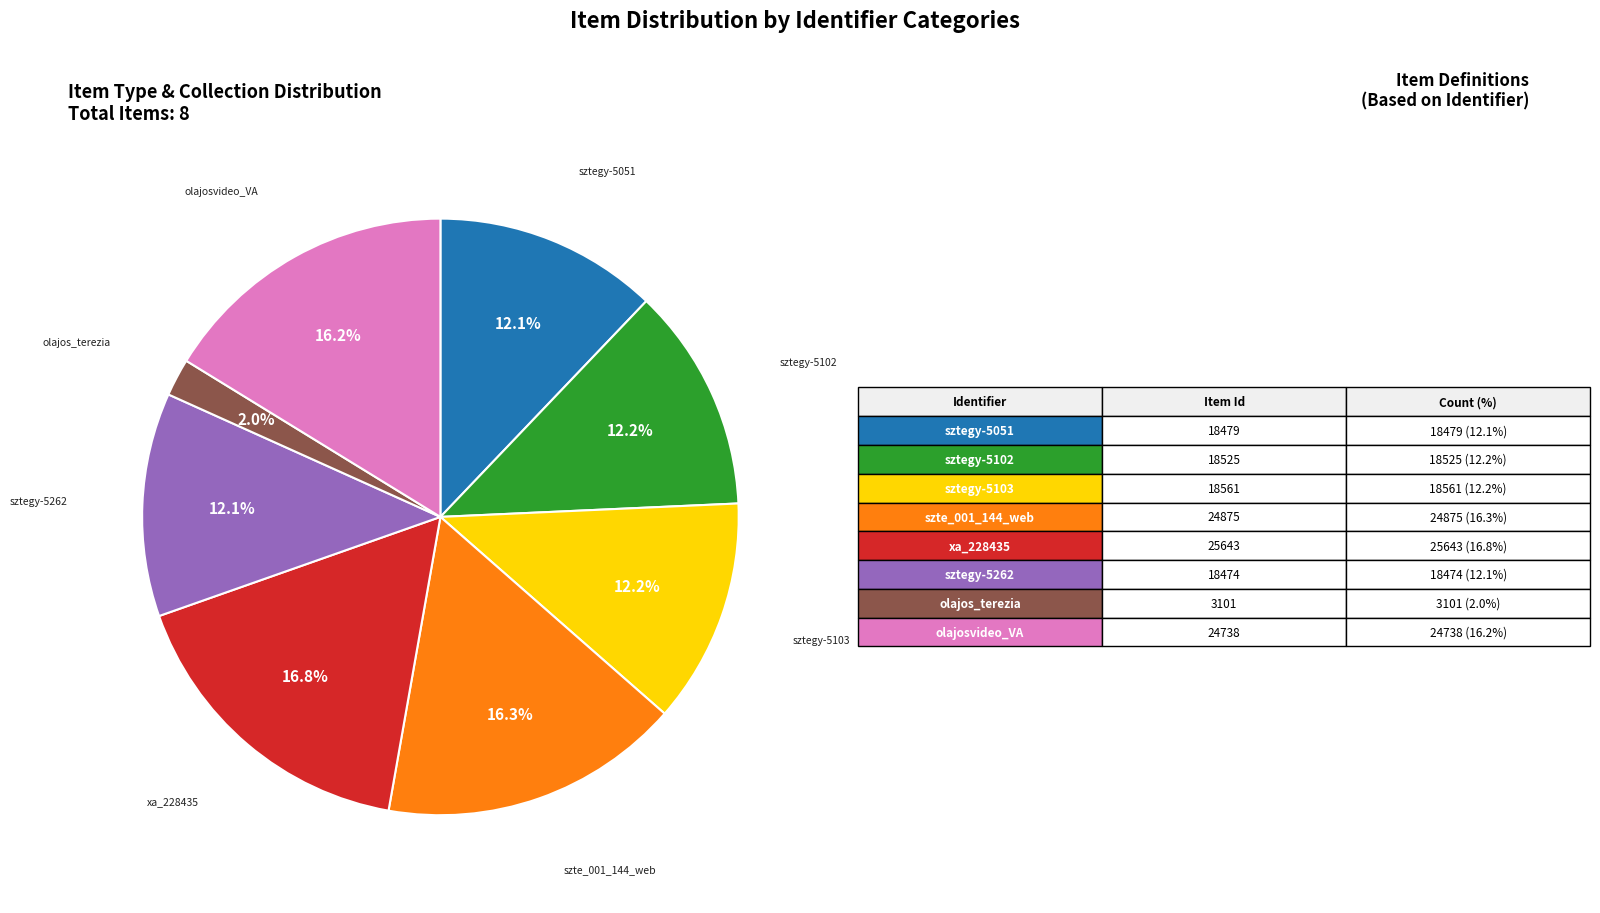

Is there a majority slice in this chart?

No